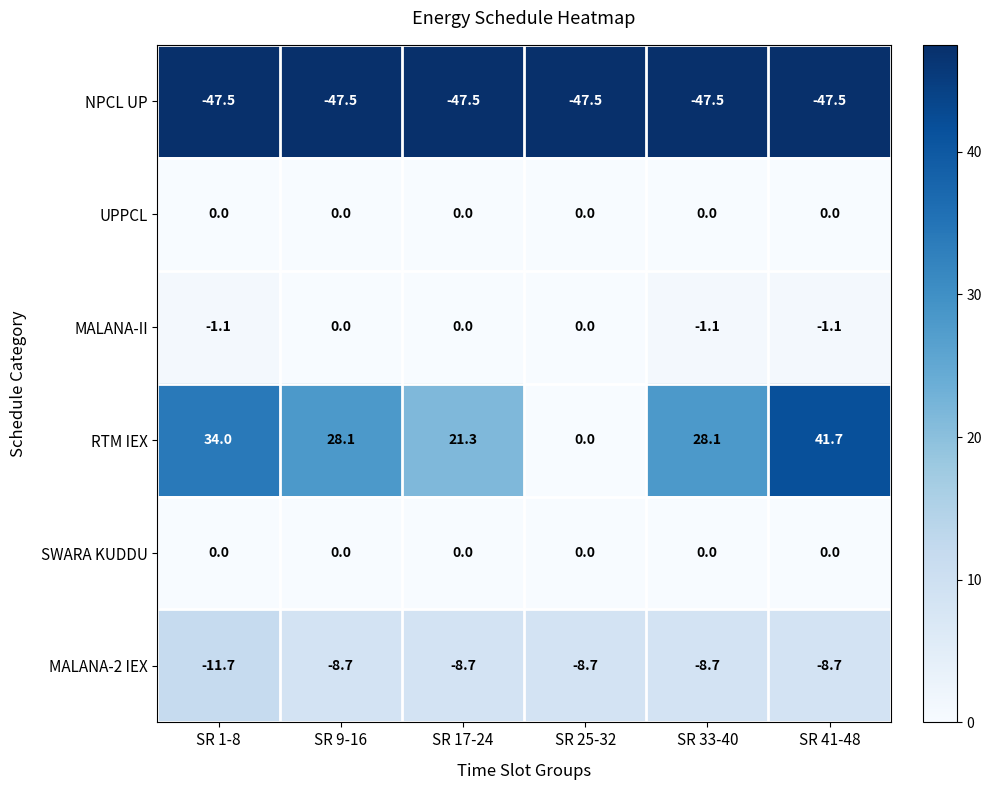

Where is RTM IEX nearest to the value 20?

SR 17-24